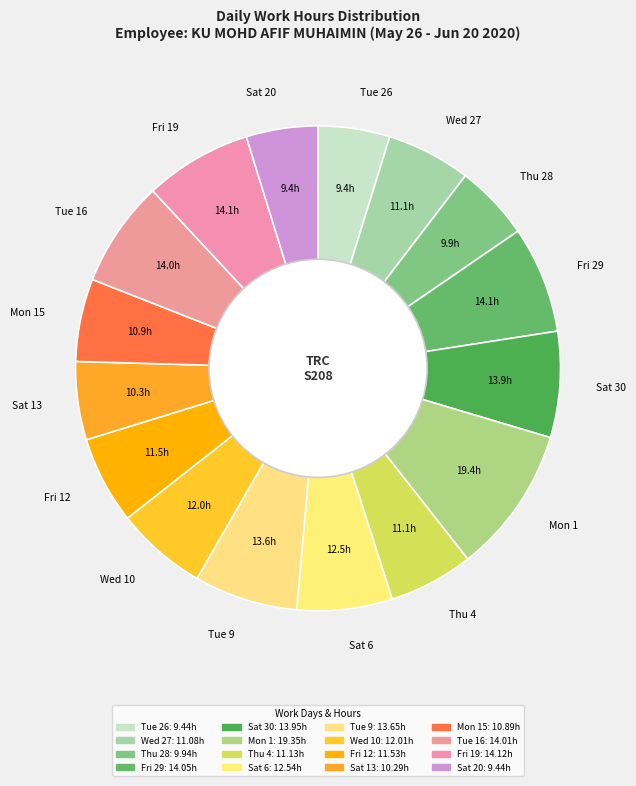

Do Wed 27 and Wed 10 together represent more than half of the pie?

No